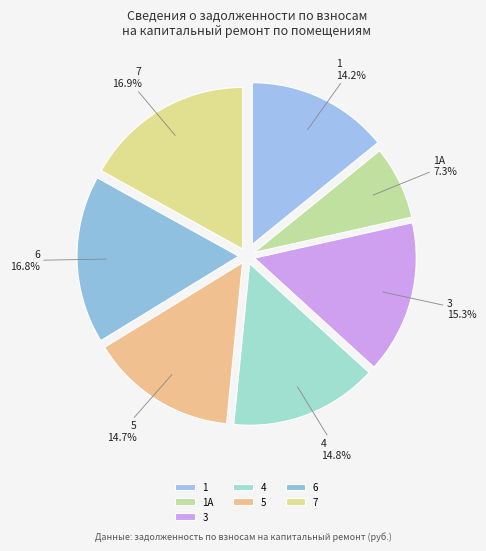

How many slices are in this pie chart?

7